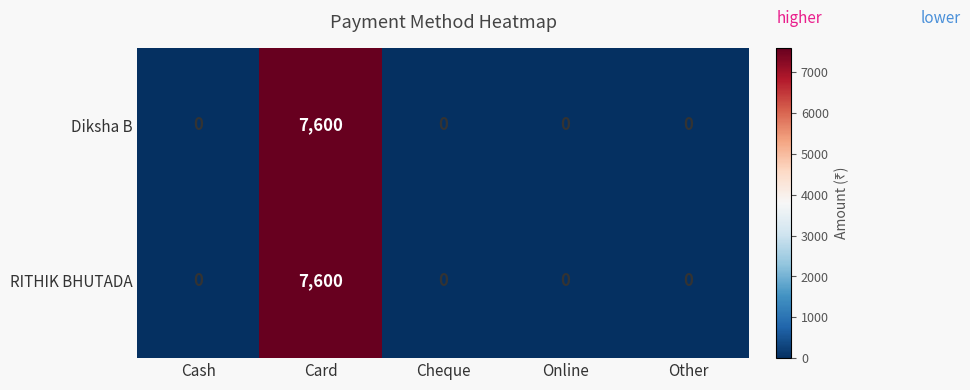

What is the difference between the maximum and minimum values in the RITHIK BHUTADA series?

7600